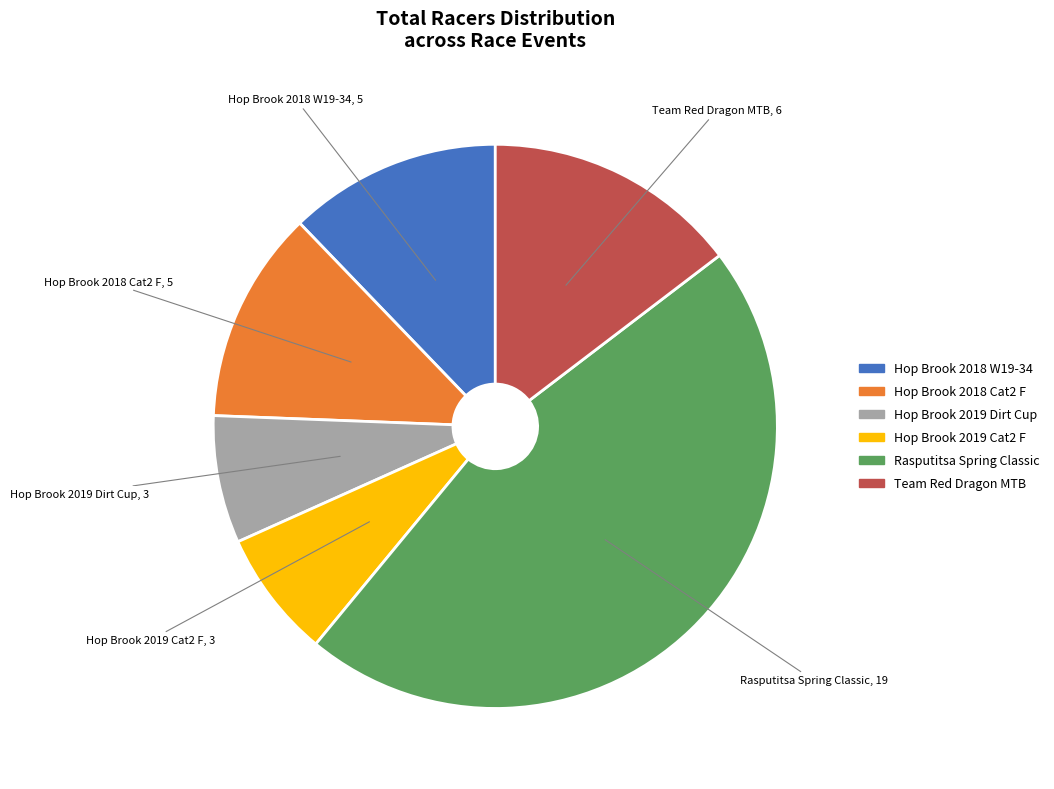

Is there any slice that represents more than half of the pie?

No